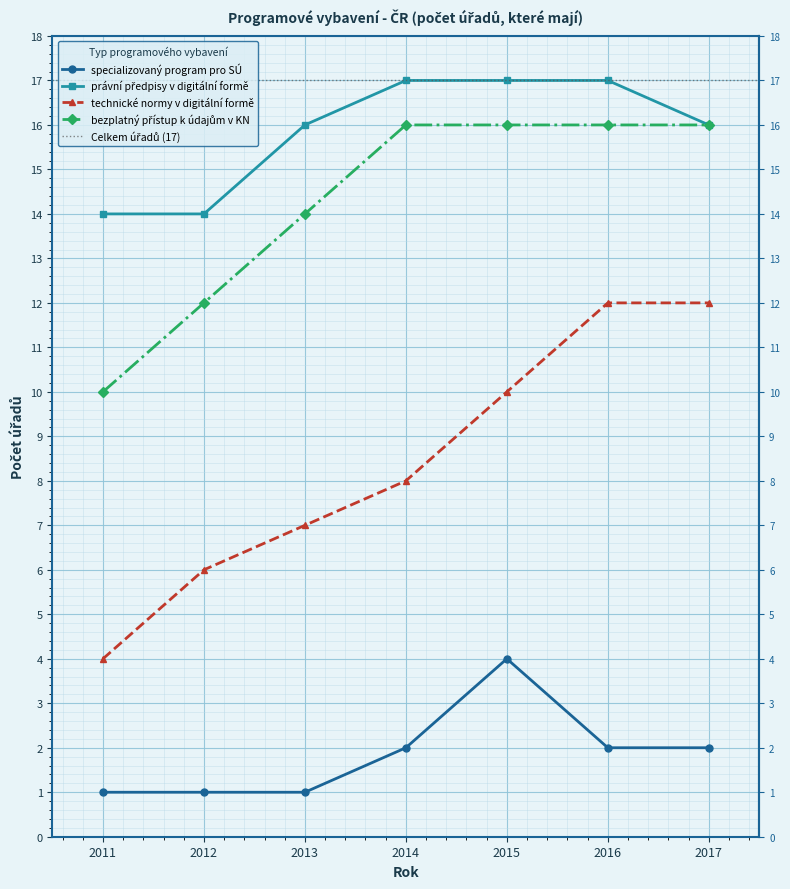

Rank the series by their maximum value, from lowest to highest.

specializovaný program pro SÚ, technické normy v digitální formě, bezplatný přístup k údajům v KN, právní předpisy v digitální formě